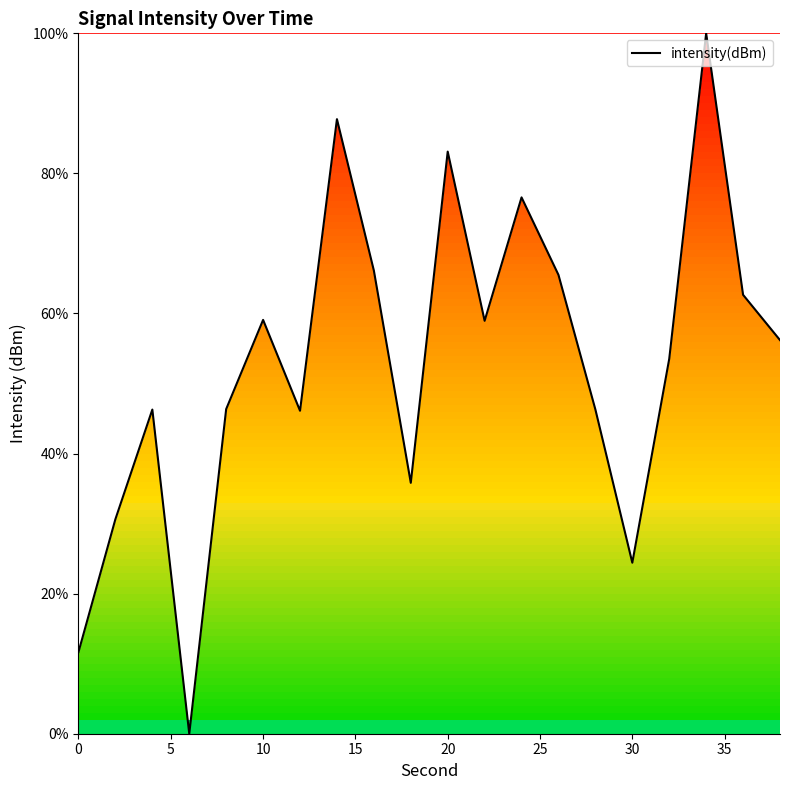

How many series are shown in this chart?

1